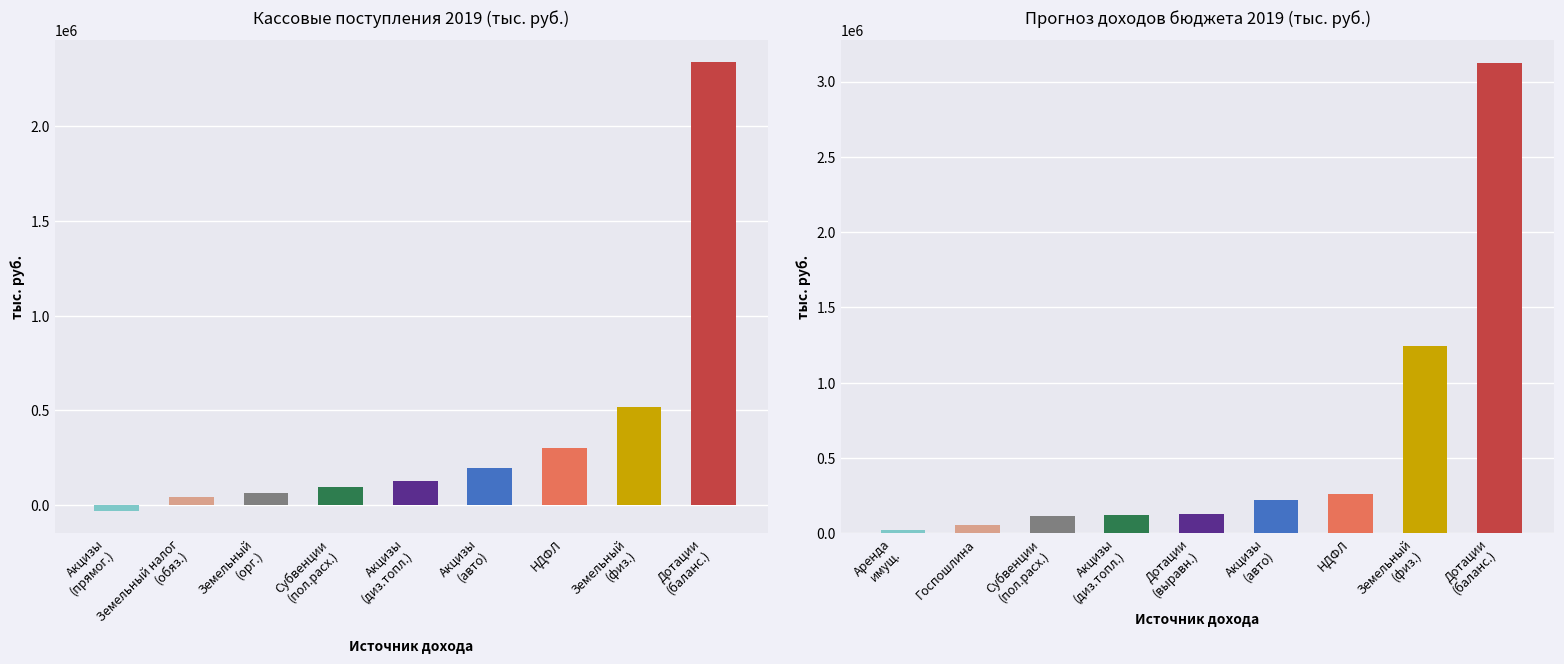

What is the approximate value of Прогноз 2019 at Дотации (выравн.), to the nearest 50?

130200